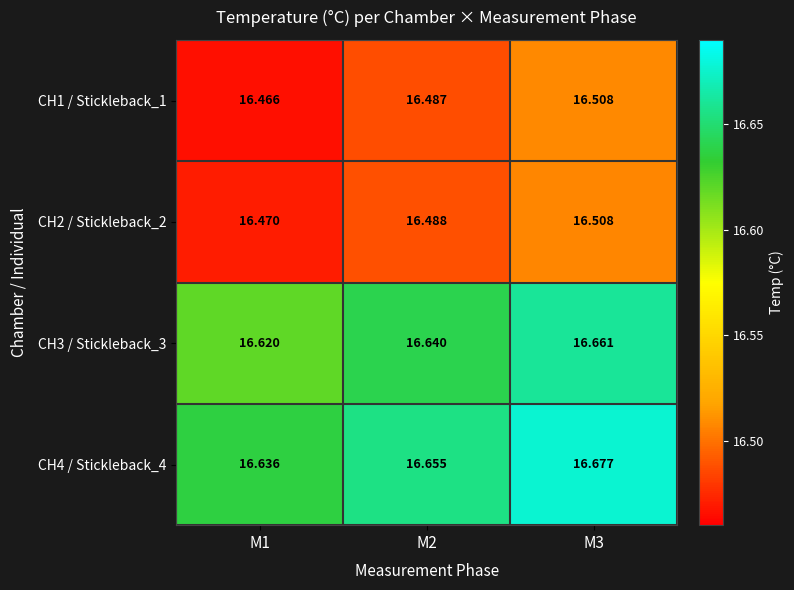

Is the value of CH2 / Stickleback_2 at M2 greater than the value of CH3 / Stickleback_3 at M3?

No